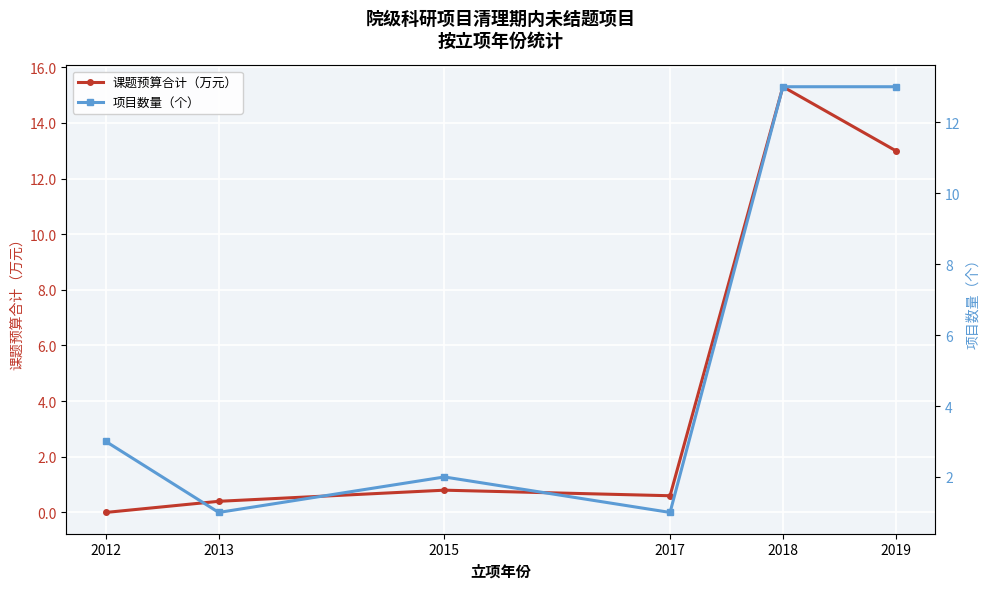

Where is the first local minimum for 课题预算合计（万元）?

2017